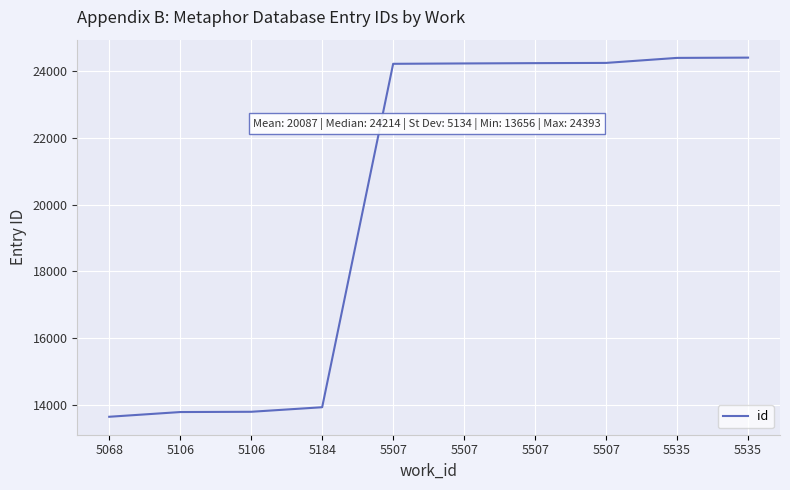

Count the number of categories in the chart.

10